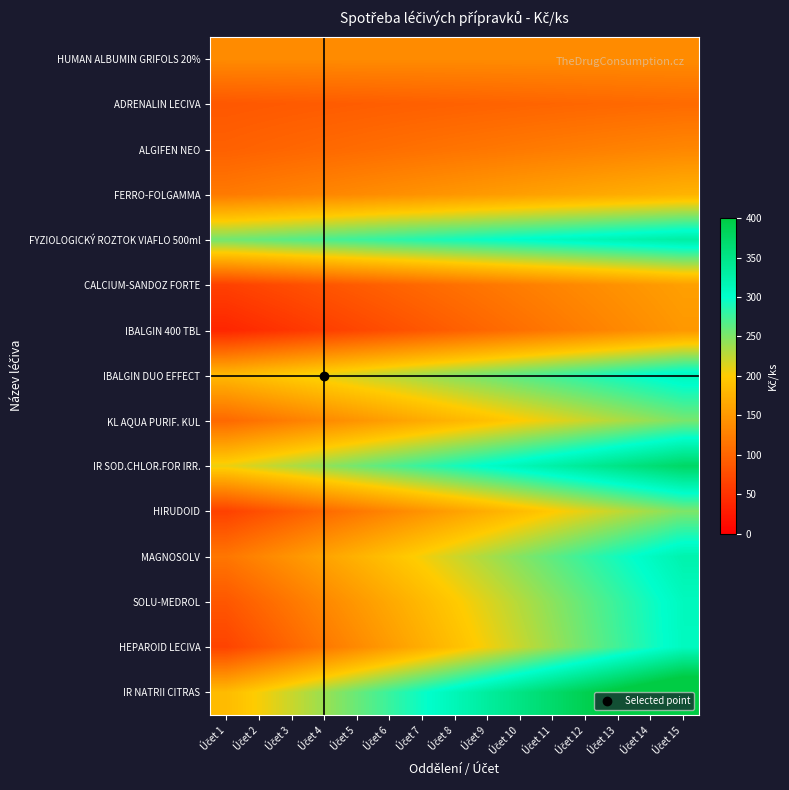

Which label corresponds to the largest value in the chart?

Účet 15